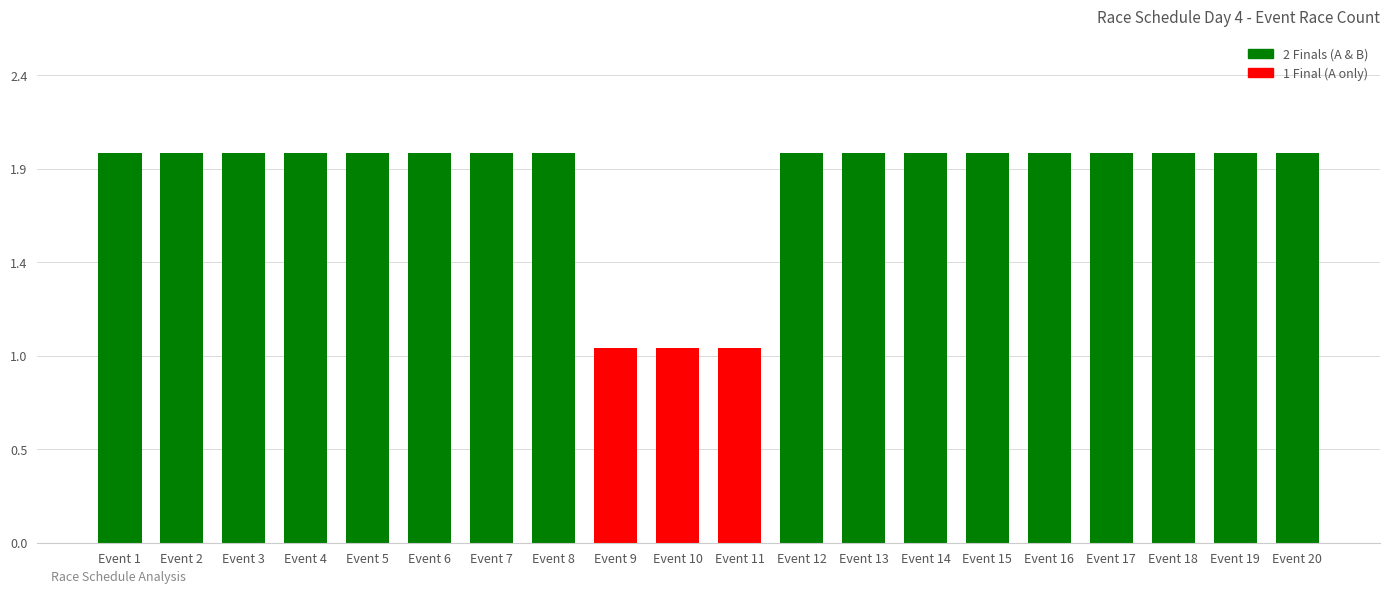

Reading left to right, list all the values displayed in this chart.

Event 1=2	Event 2=2	Event 3=2	Event 4=2	Event 5=2	Event 6=2	Event 7=2	Event 8=2	Event 9=1	Event 10=1	Event 11=1	Event 12=2	Event 13=2	Event 14=2	Event 15=2	Event 16=2	Event 17=2	Event 18=2	Event 19=2	Event 20=2